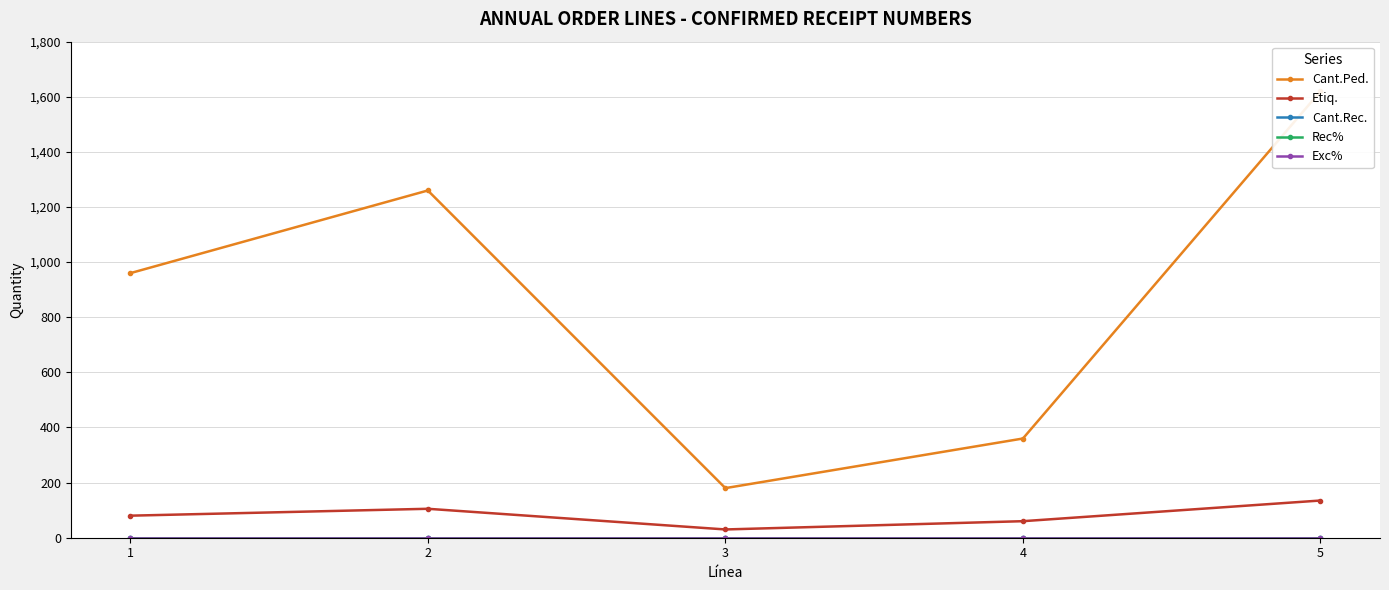

At how many categories does at least one series exceed 1314?

1